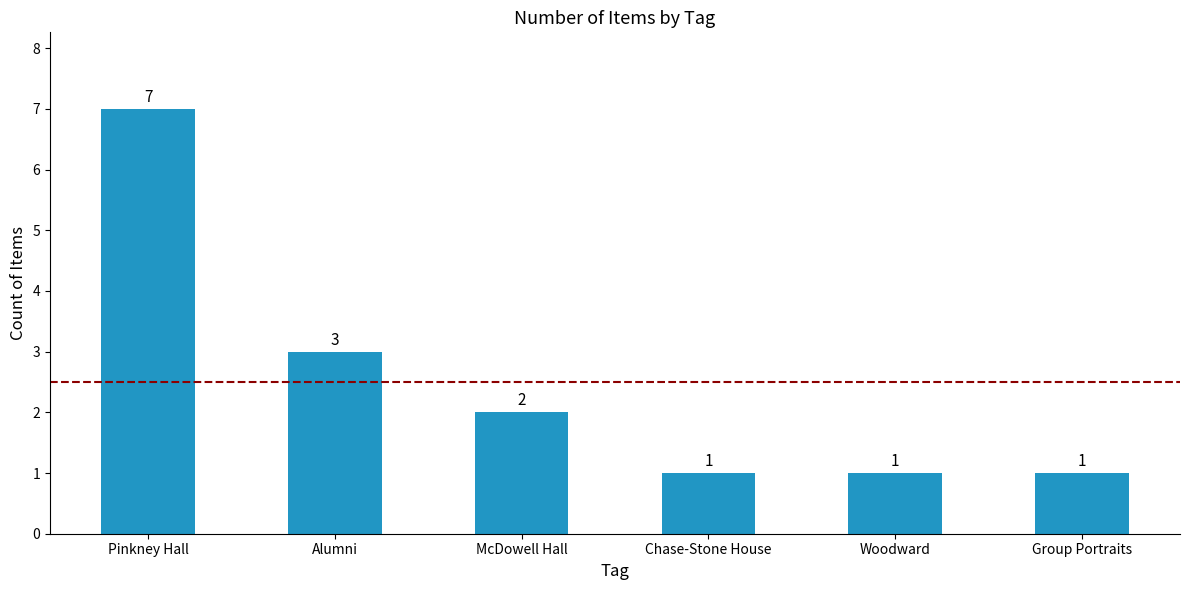

What is the difference between the maximum and second lowest values?

6